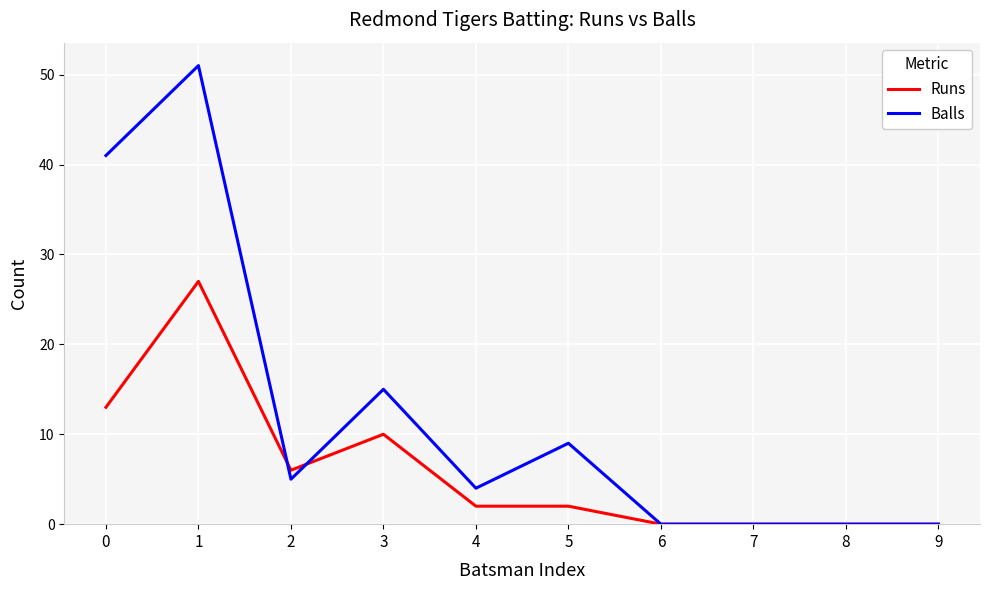

Where do Runs and Balls first cross each other?

1 and 2